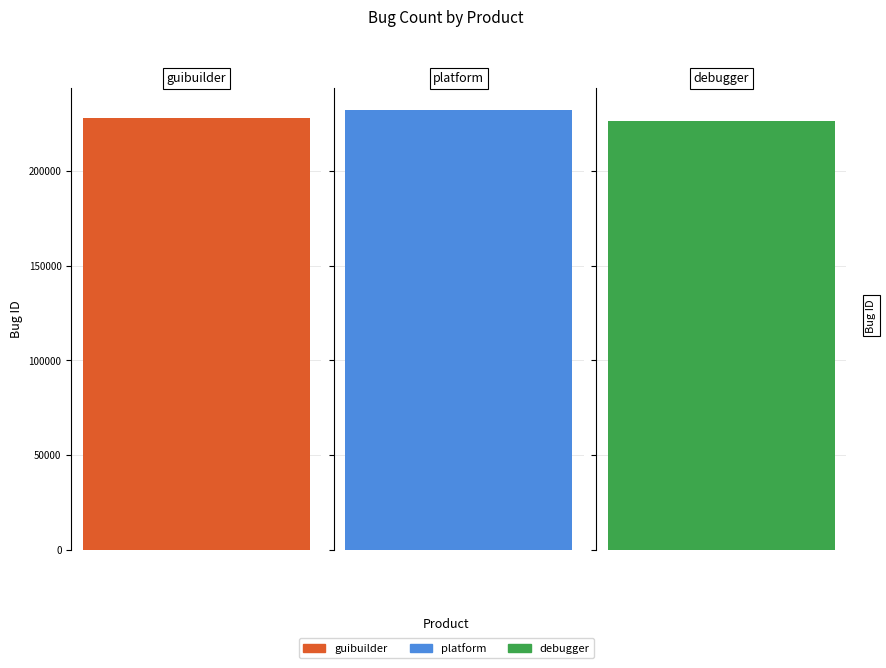

How many values are below 227986?

1